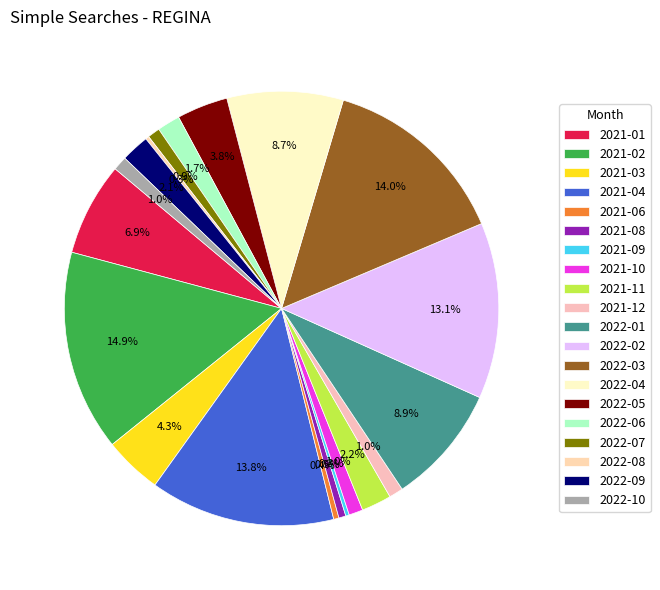

To the nearest percent, what percentage of the pie is 2021-10?

1%